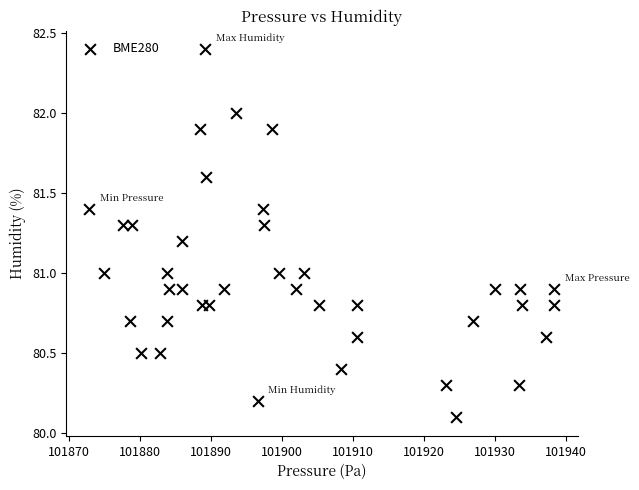

What is the range of Y values (max minus min)?

2.3